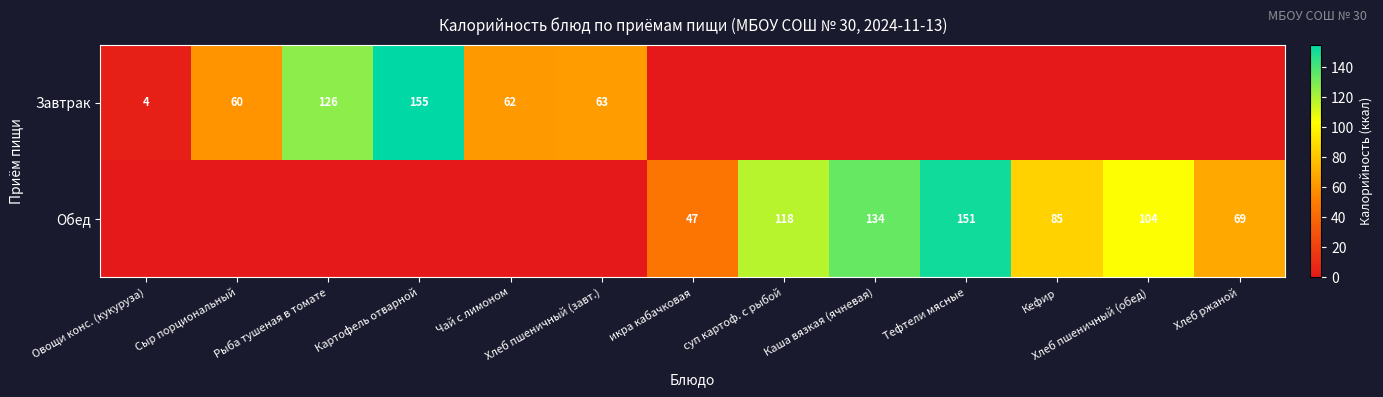

The value of Обед at Хлеб ржаной is 69. True or false?

True